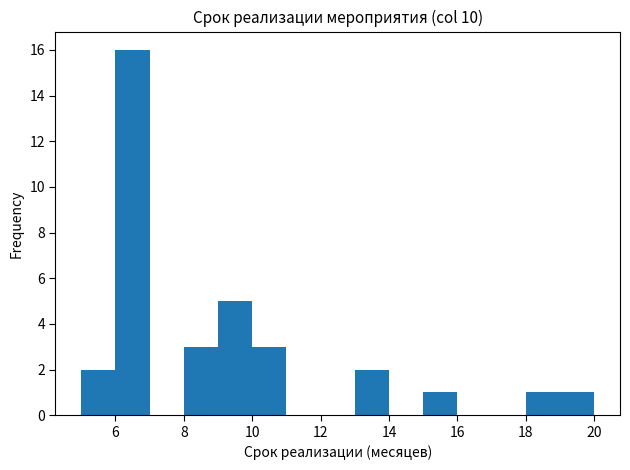

How tall is the bar that spans 9 to 10 on the x-axis? The values are not printed on the chart, so give them approximately, as read against the axis.

5